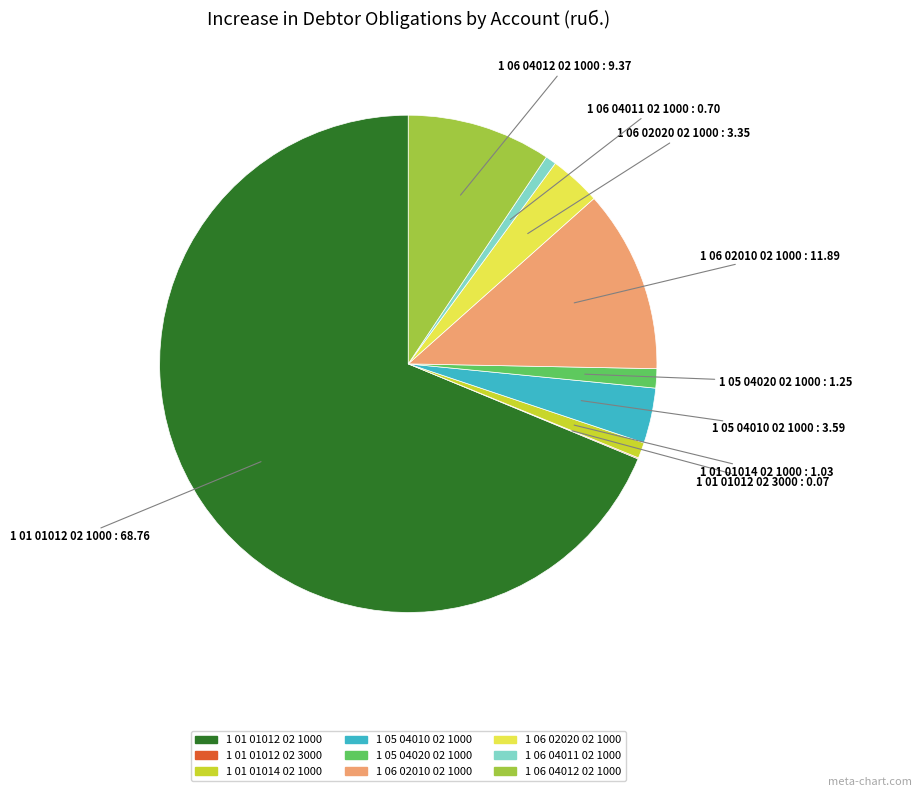

Does 1 06 02010 02 1000 account for over 50% of the chart?

No